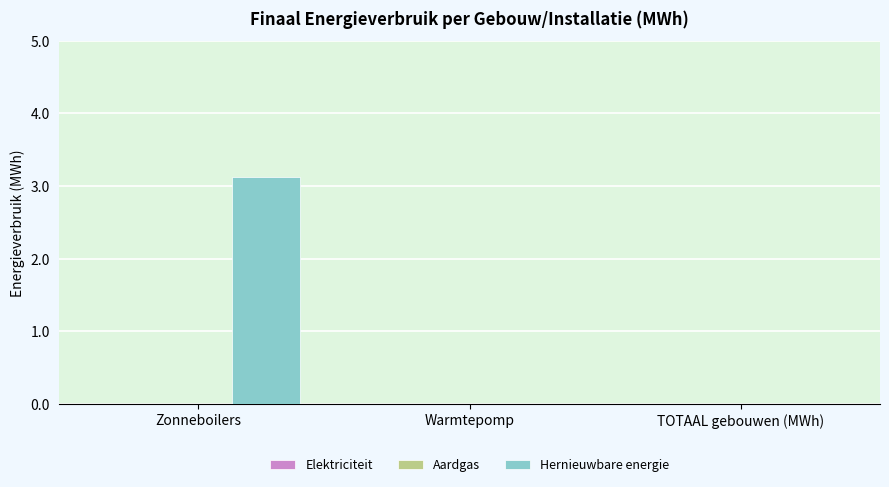

Reading left to right, list all the values displayed in this chart.

Zonneboilers=3.1	Warmtepomp=0.0	TOTAAL gebouwen (MWh)=0.0